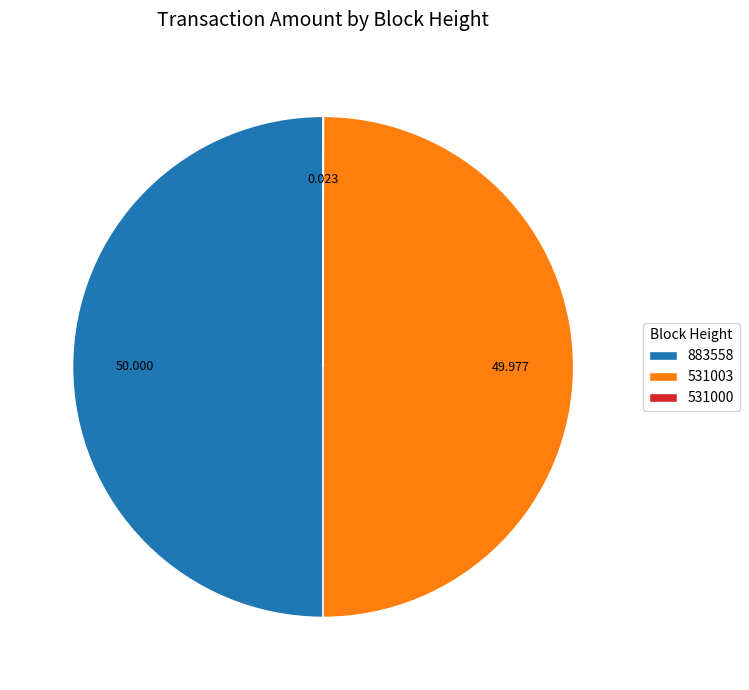

Is the sum of 883558 and 531003 greater than half?

Yes